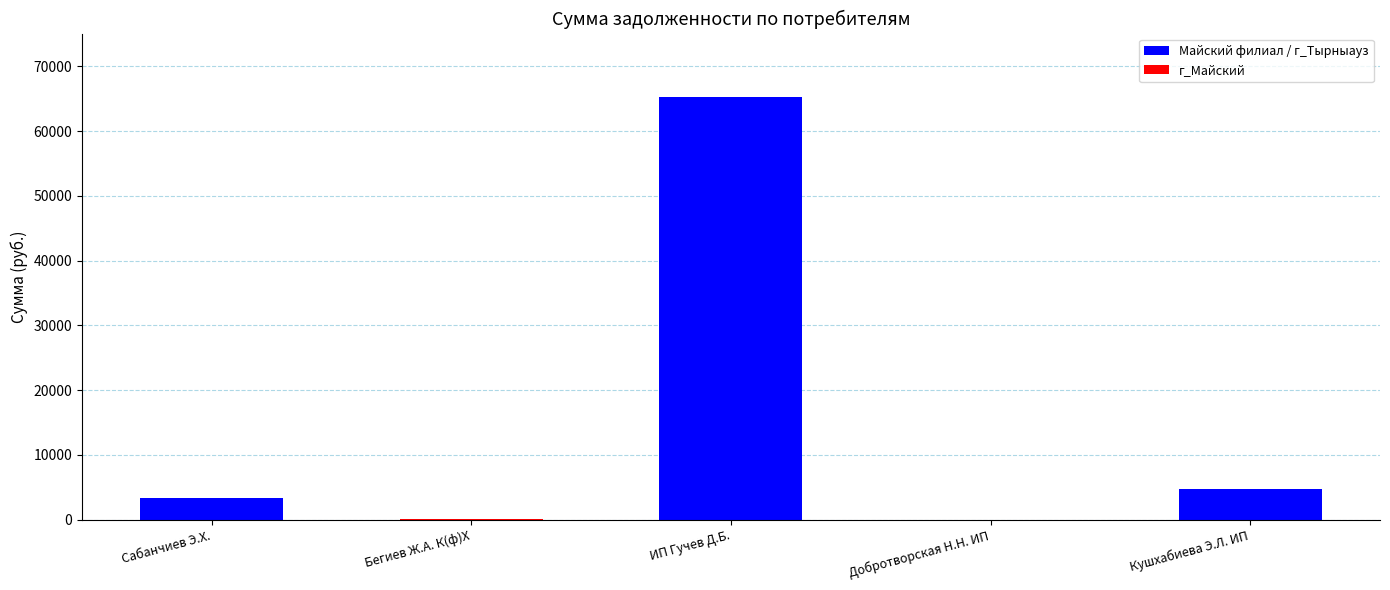

Which has a higher value, Добротворская Н.Н. ИП or Сабанчиев Э.Х.?

Сабанчиев Э.Х.